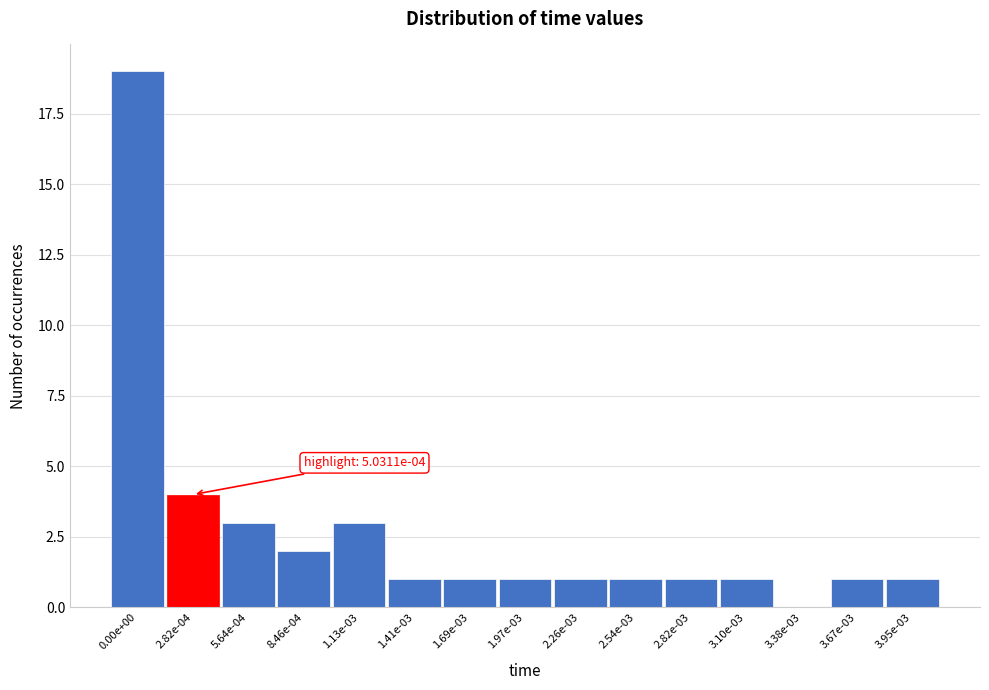

Reading right to left, list all the values displayed in this chart.

3.95e-03=1	3.67e-03=1	3.38e-03=0	3.10e-03=1	2.82e-03=1	2.54e-03=1	2.26e-03=1	1.97e-03=1	1.69e-03=1	1.41e-03=1	1.13e-03=3	8.46e-04=2	5.64e-04=3	2.82e-04=4	0.00e+00=19